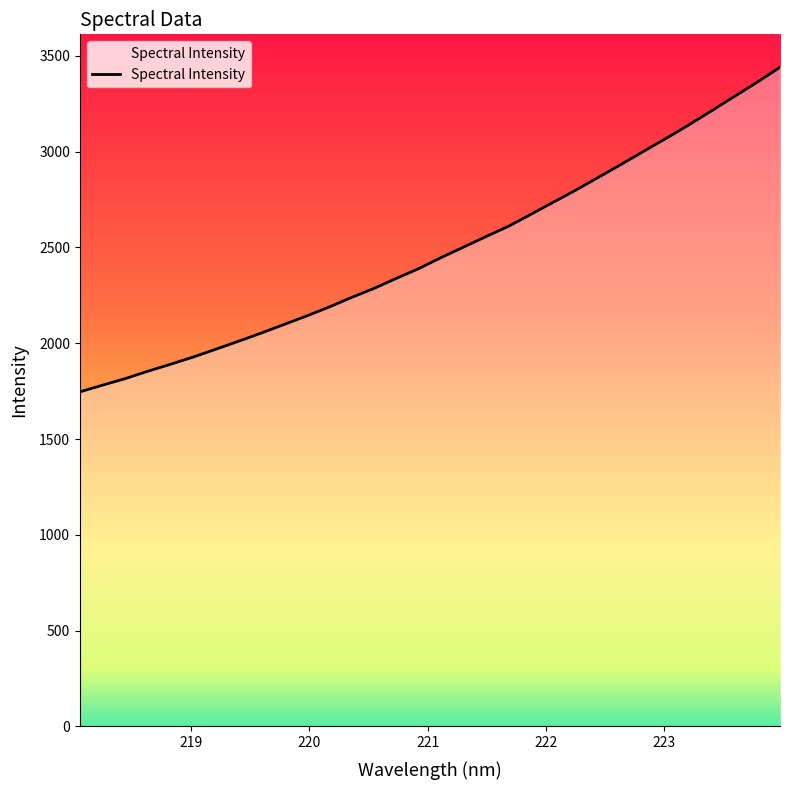

What is the minimum value shown in the chart?

1745.9